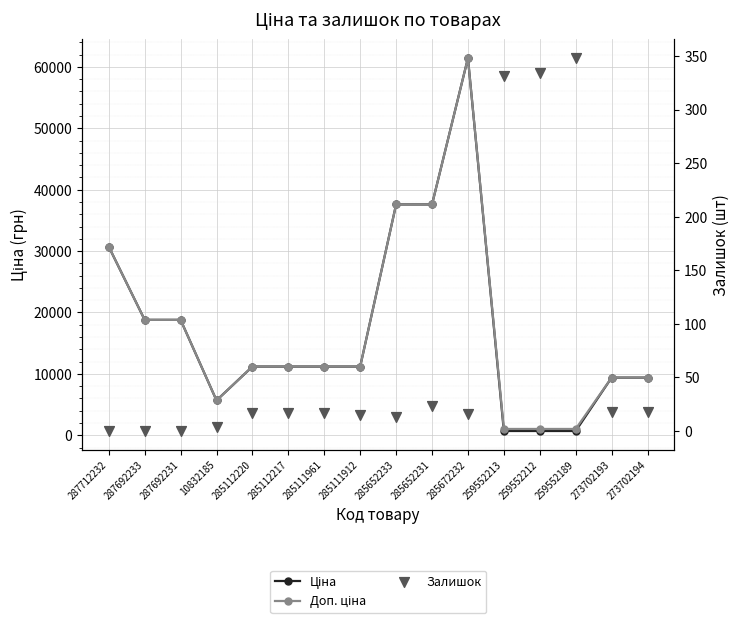

What is the total value across all series at 259552189?

2066.3